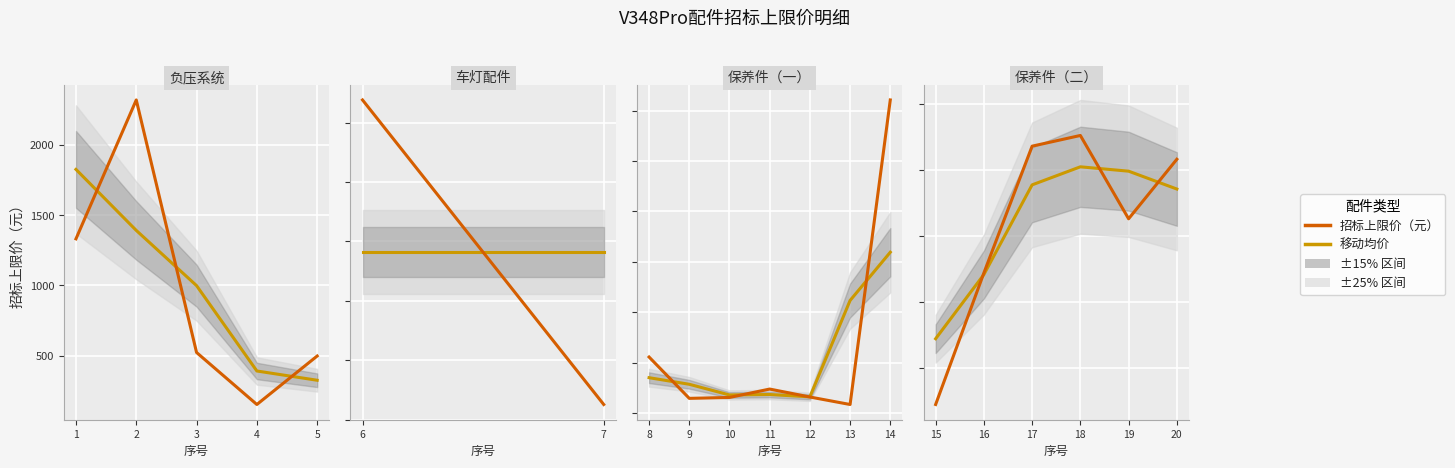

List the series in order of their peak value, highest first.

招标上限价（元）, 移动均价